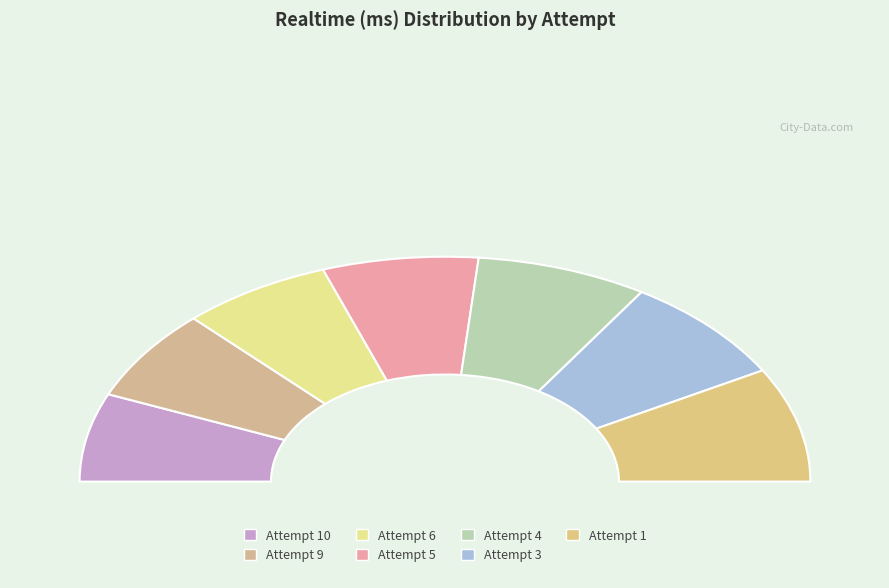

What is the ratio of the value at Attempt 6 to the value at Attempt 4?

0.9